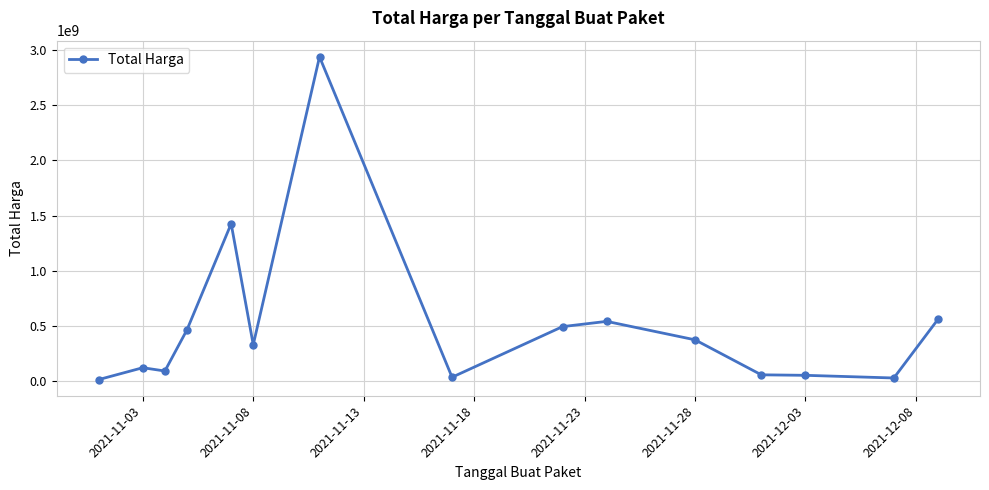

How many distinct data groups are displayed?

1